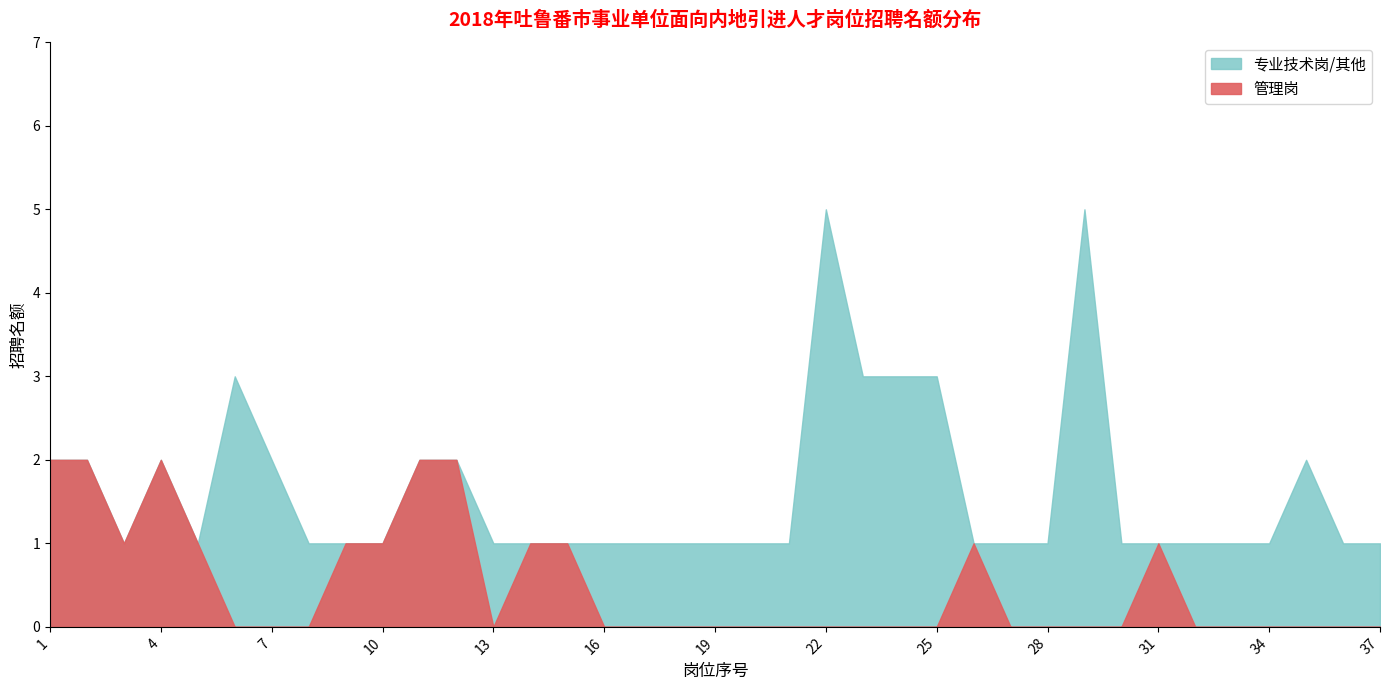

List the labels in order of value, largest first.

22, 29, 6, 23, 24, 25, 1, 2, 4, 7, 11, 12, 35, 3, 5, 8, 9, 10, 13, 14, 15, 16, 17, 18, 19, 20, 21, 26, 27, 28, 30, 31, 32, 33, 34, 36, 37